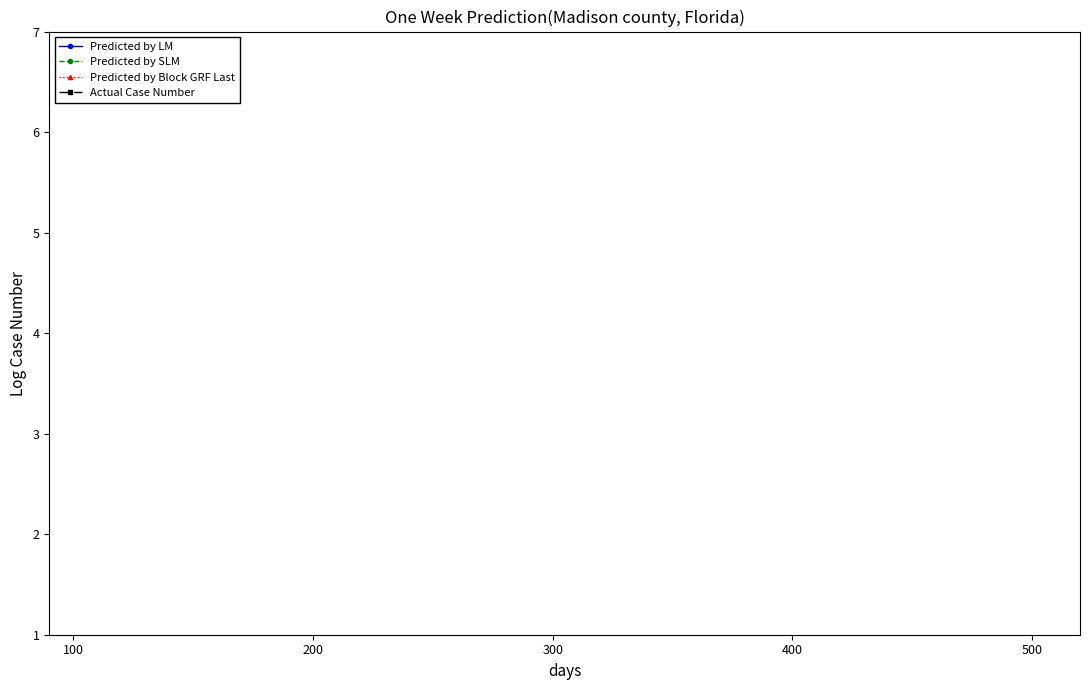

In Predicted by LM, how many points are higher than both neighbors (excluding endpoints)?

9